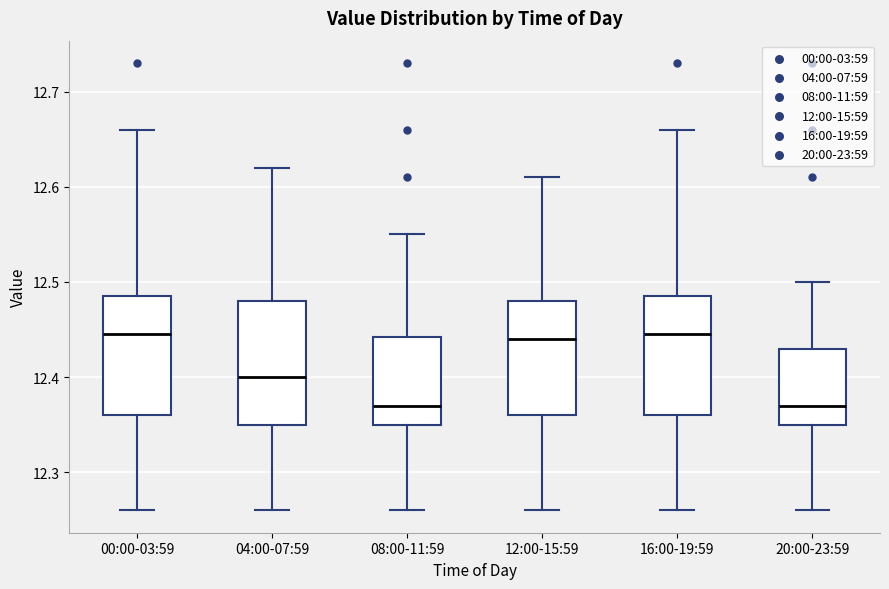

Reading left to right, transcribe this box plot: for each box, give where its median line is, the range the box spans, and where its two whiskers end, as read against the y-axis. The values are not printed on the chart, so give them approximately, as read against the axis.

00:00-03:59: median 12.45, box 12.36 to 12.49, whiskers 12.26 to 12.66
04:00-07:59: median 12.40, box 12.35 to 12.48, whiskers 12.26 to 12.62
08:00-11:59: median 12.37, box 12.35 to 12.44, whiskers 12.26 to 12.55
12:00-15:59: median 12.44, box 12.36 to 12.48, whiskers 12.26 to 12.61
16:00-19:59: median 12.45, box 12.36 to 12.49, whiskers 12.26 to 12.66
20:00-23:59: median 12.37, box 12.35 to 12.43, whiskers 12.26 to 12.50